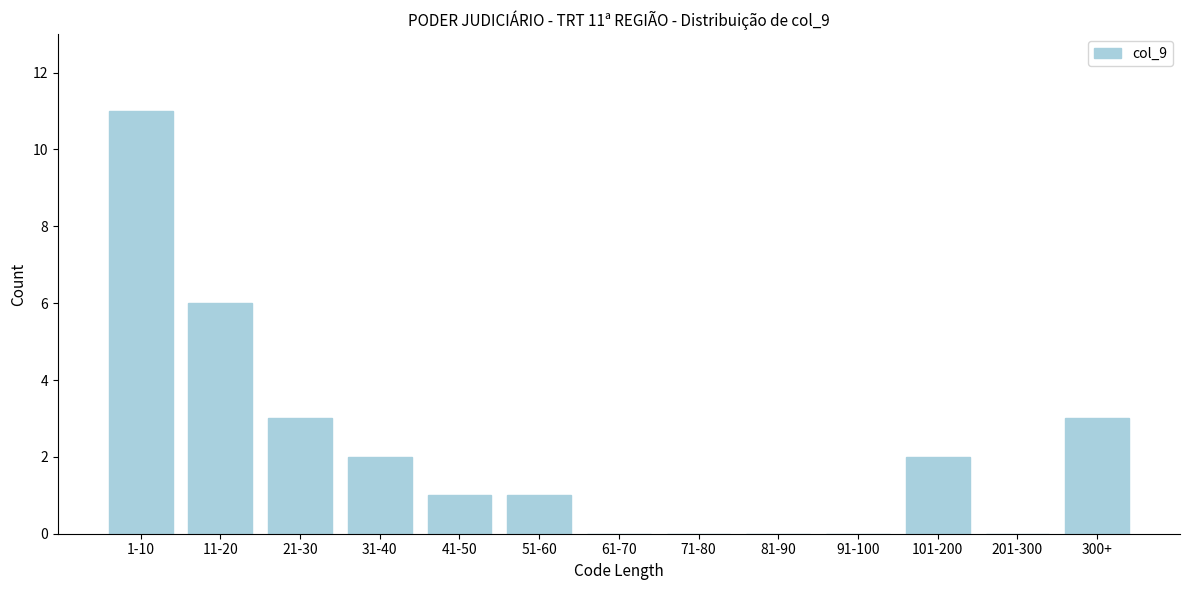

Reading left to right, list all the values displayed in this chart.

1-10=11	11-20=6	21-30=3	31-40=2	41-50=1	51-60=1	61-70=0	71-80=0	81-90=0	91-100=0	101-200=2	201-300=0	300+=3